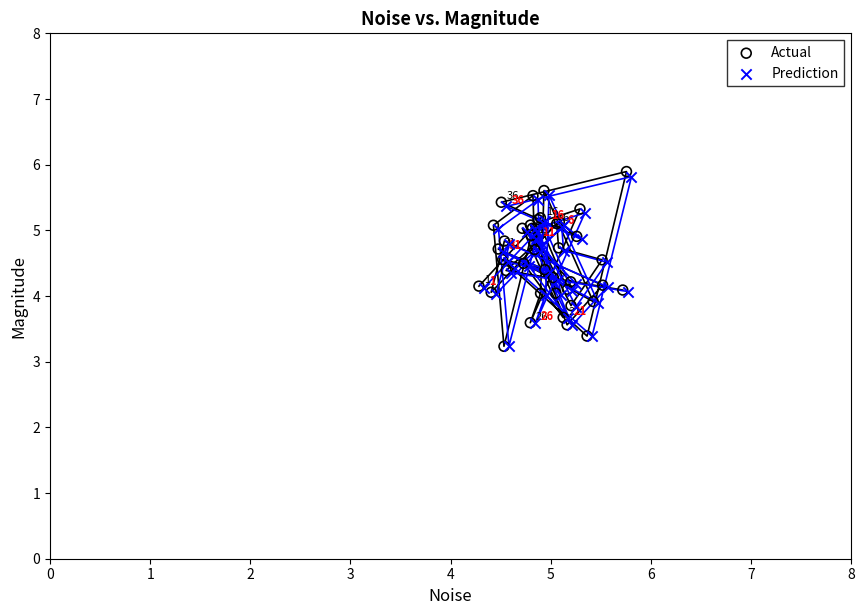

What are all the series names shown in the legend?

Actual, Prediction